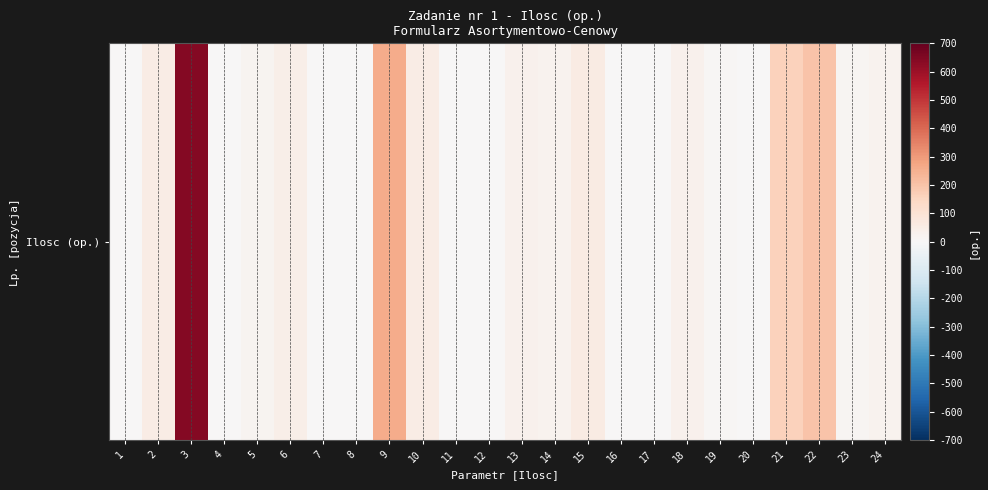

Approximately how many times larger is the value at 13 compared to 1?

7.5